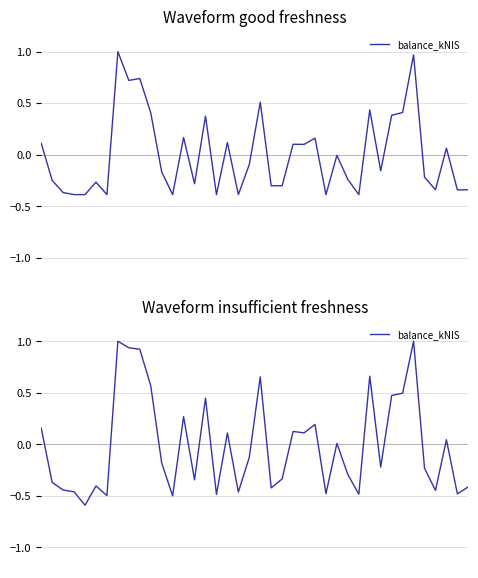

How many categories are shown in the chart?

40